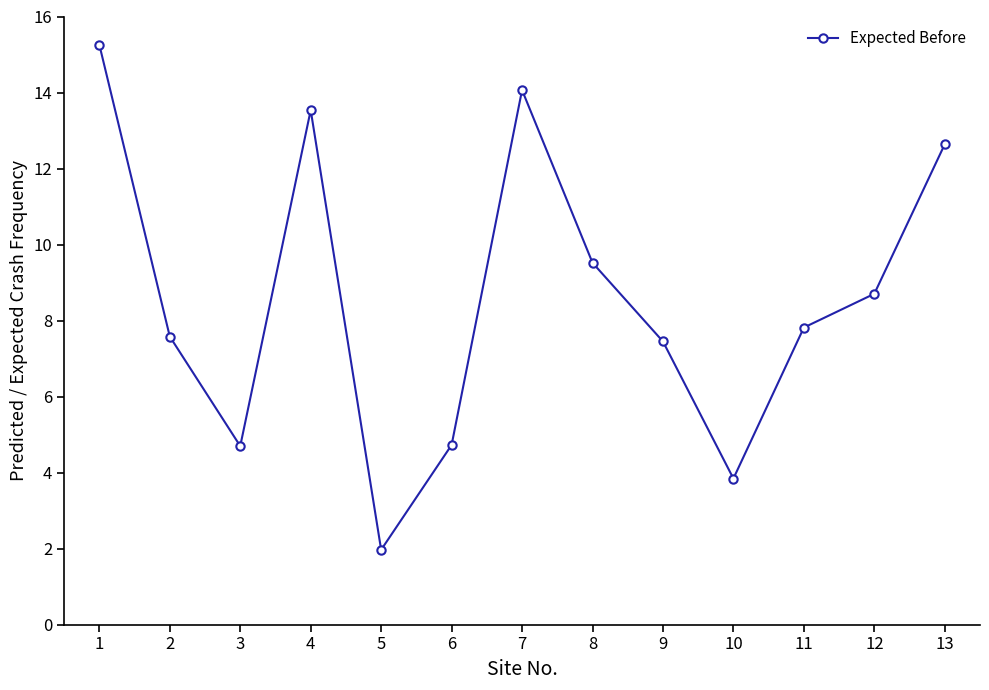

What is the sum of the values at 5 and 6?

6.7